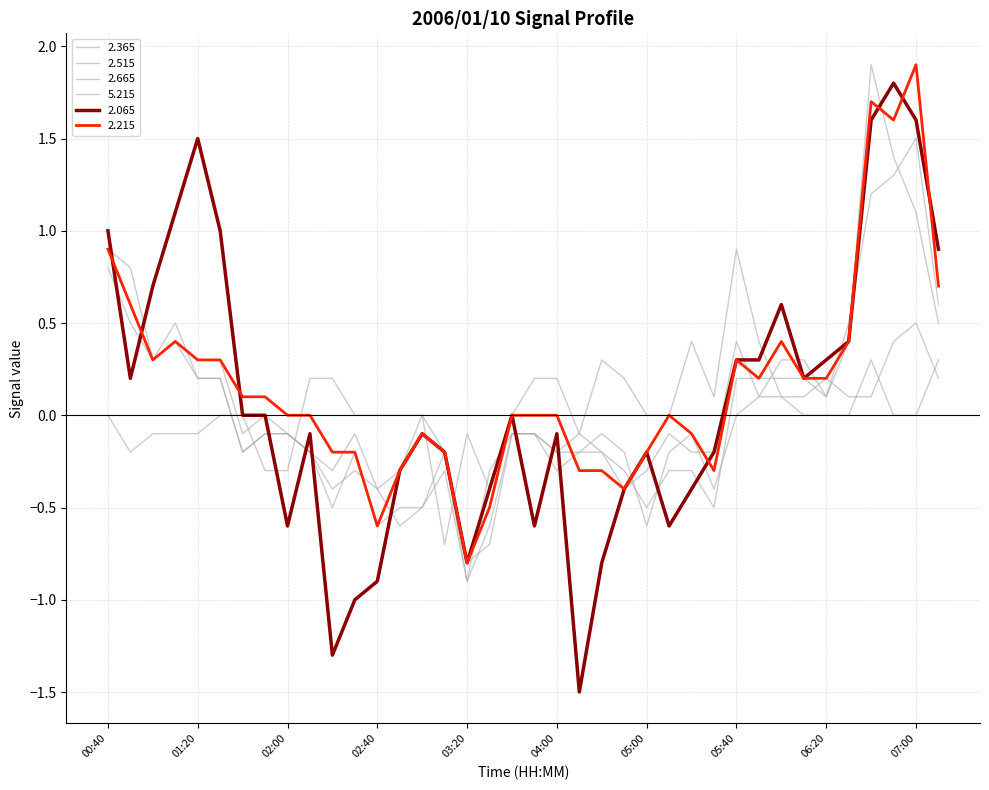

Which category has the lowest value in the 5.215 series?

03:10